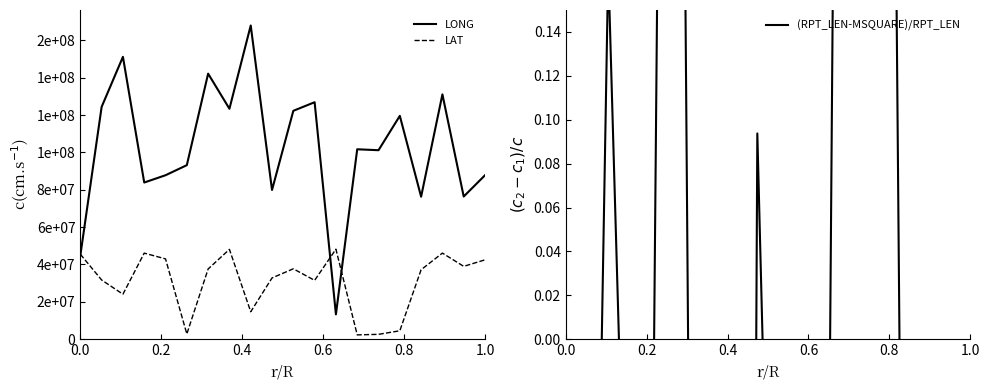

At 0.6, list the series in order from smallest to largest.

(RPT_LEN-MSQUARE)/RPT_LEN, LAT, LONG